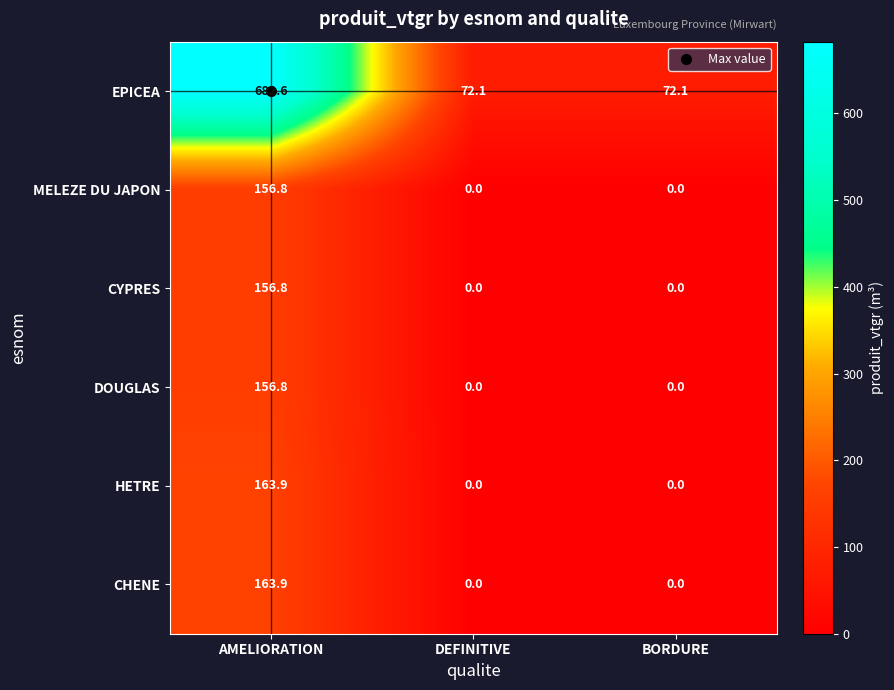

The MELEZE DU JAPON series shows 0.0 at DEFINITIVE. True or false?

True